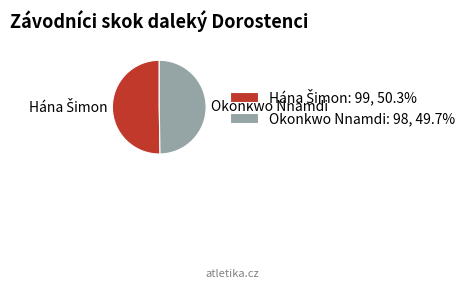

Does any single category account for the majority?

Yes